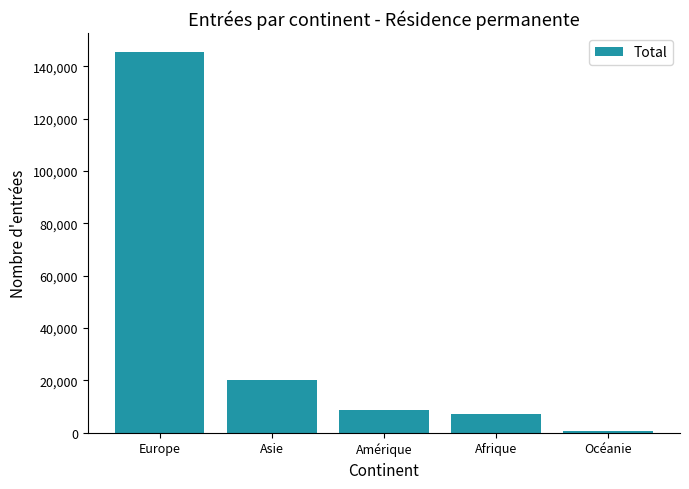

How many values are below 8710?

2